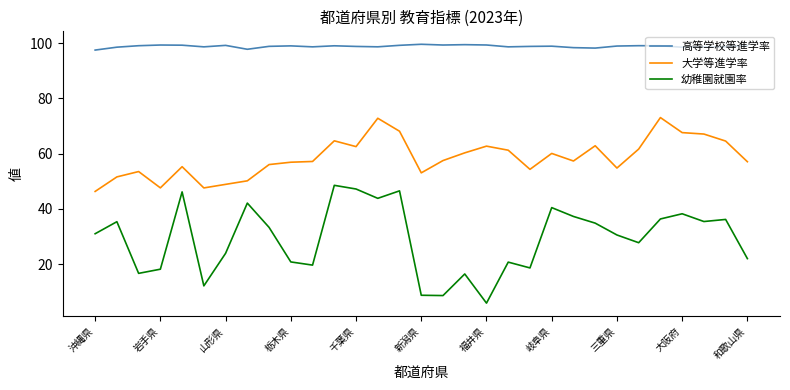

True or false: 高等学校等進学率 and 大学等進学率 cross at least once.

False